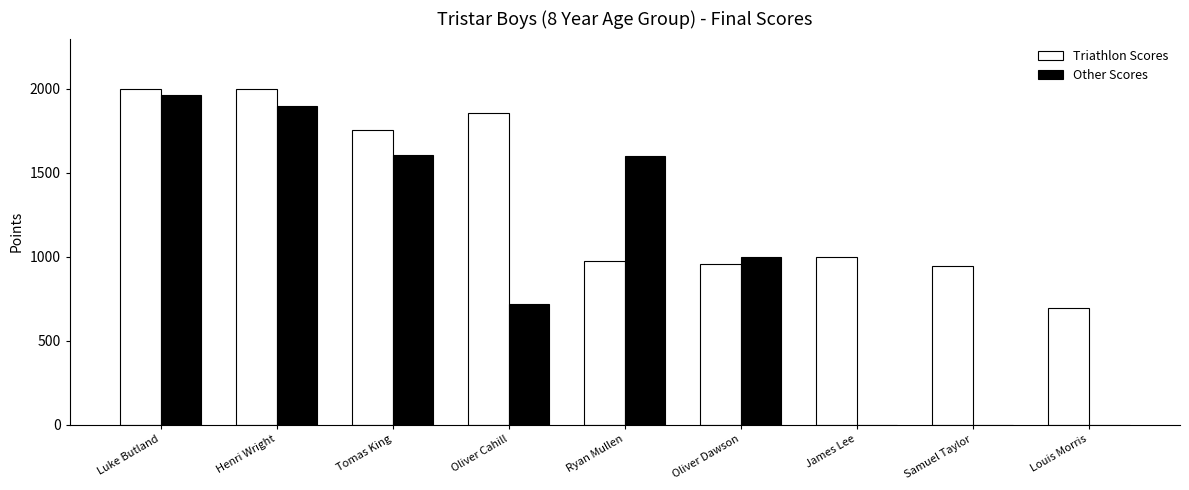

What is the difference between the Triathlon Scores values at James Lee and Samuel Taylor?

54.4